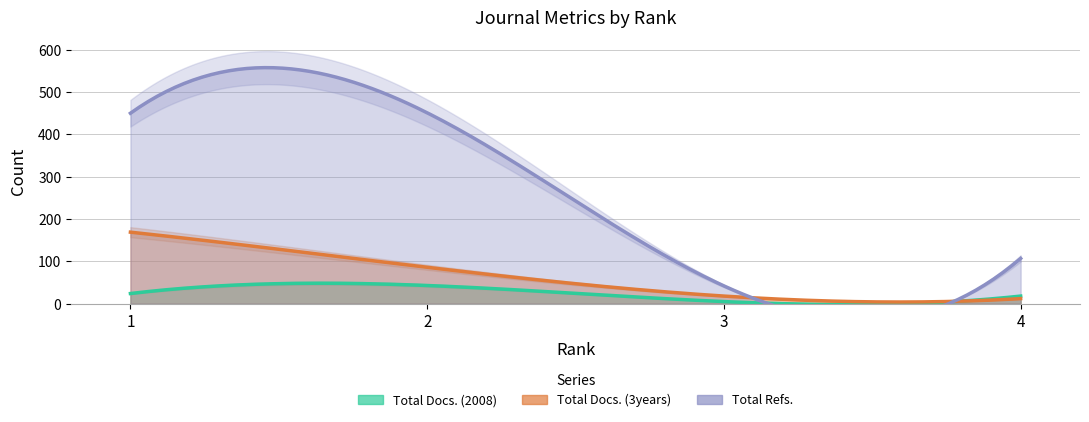

List the series in order of their overall mean, highest first.

Total Refs., Total Docs. (3years), Total Docs. (2008)